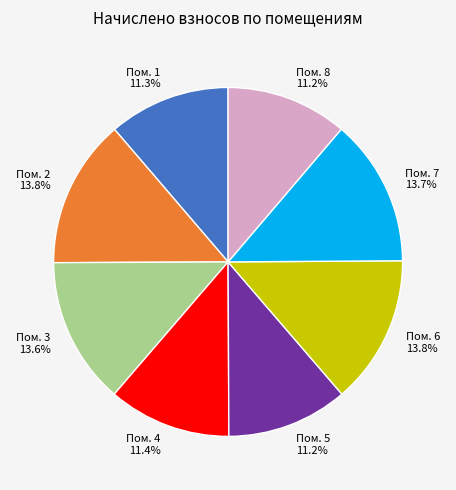

Is the sum of Пом. 4 and Пом. 7 greater than half?

No